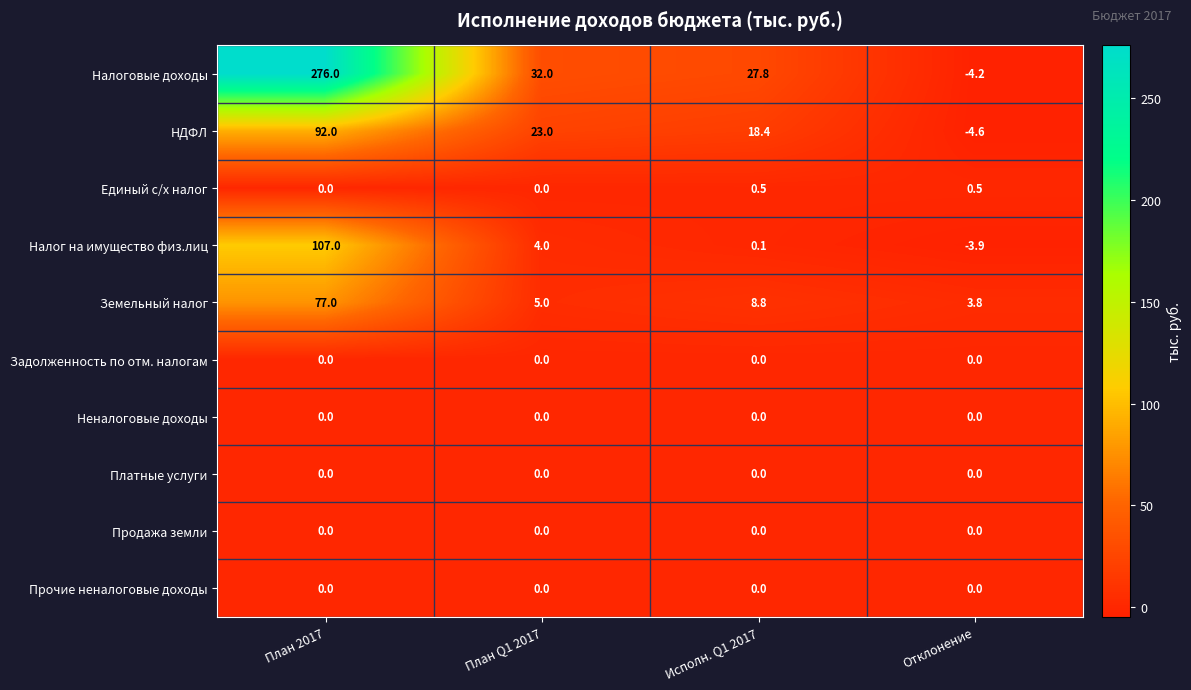

What is the smallest value displayed?

-4.6